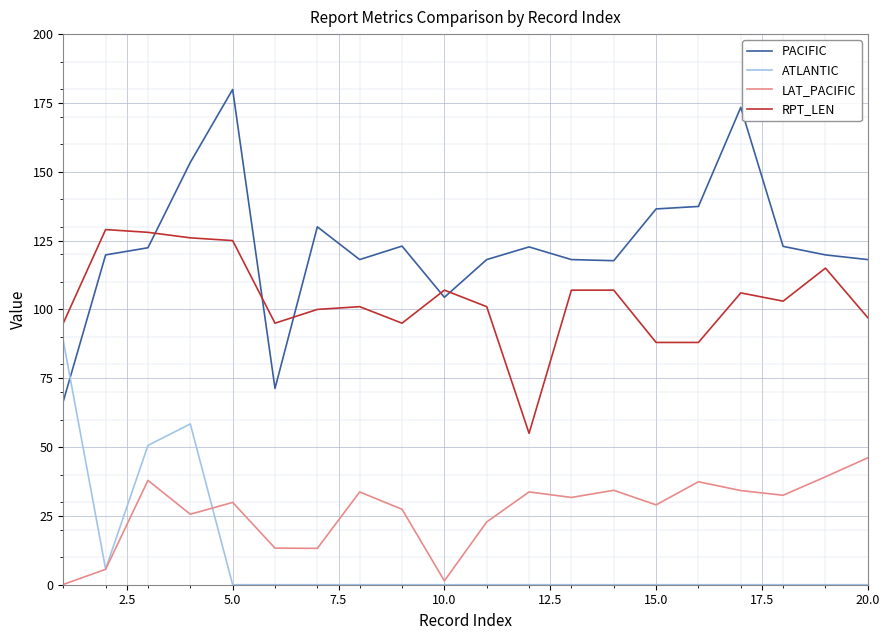

Which series has the largest total across all categories?

PACIFIC